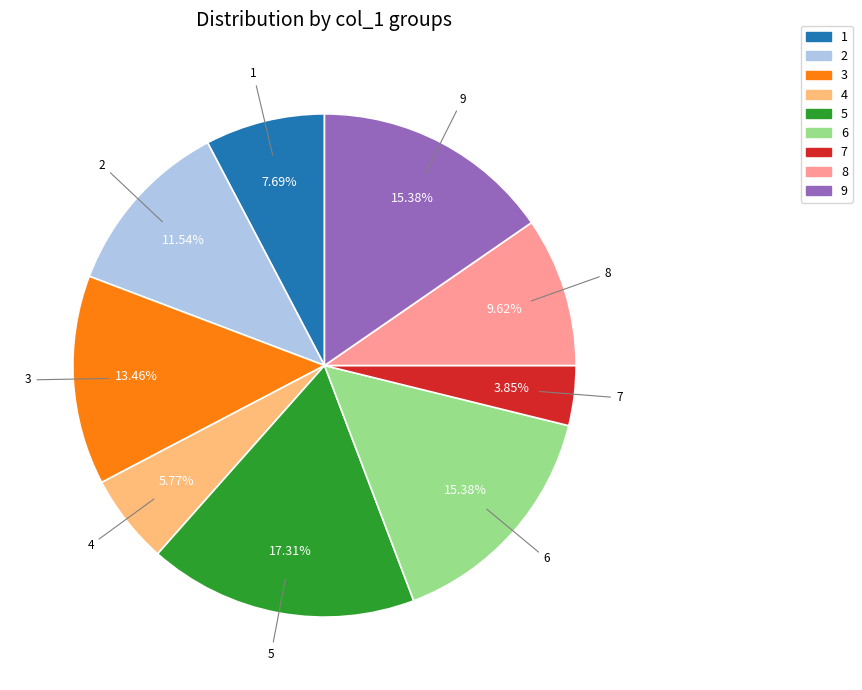

To the nearest percent, what is the difference between the 3 and 7 slice percentages?

10%